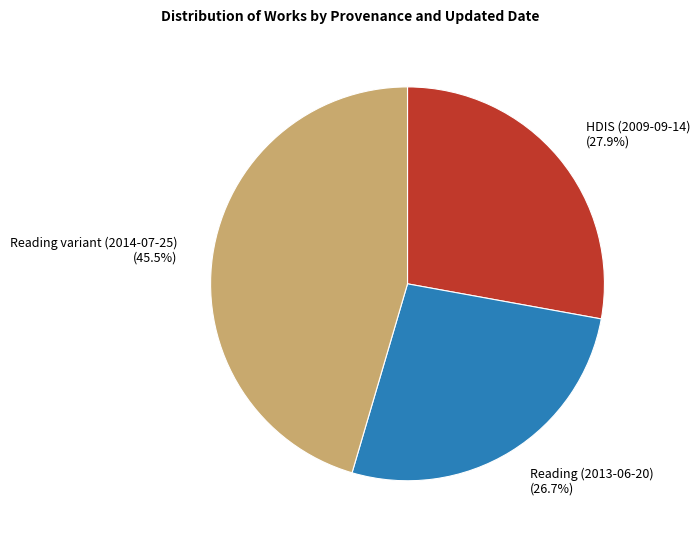

What percentage do Reading variant (2014-07-25) and HDIS (2009-09-14) together represent?

73.3%